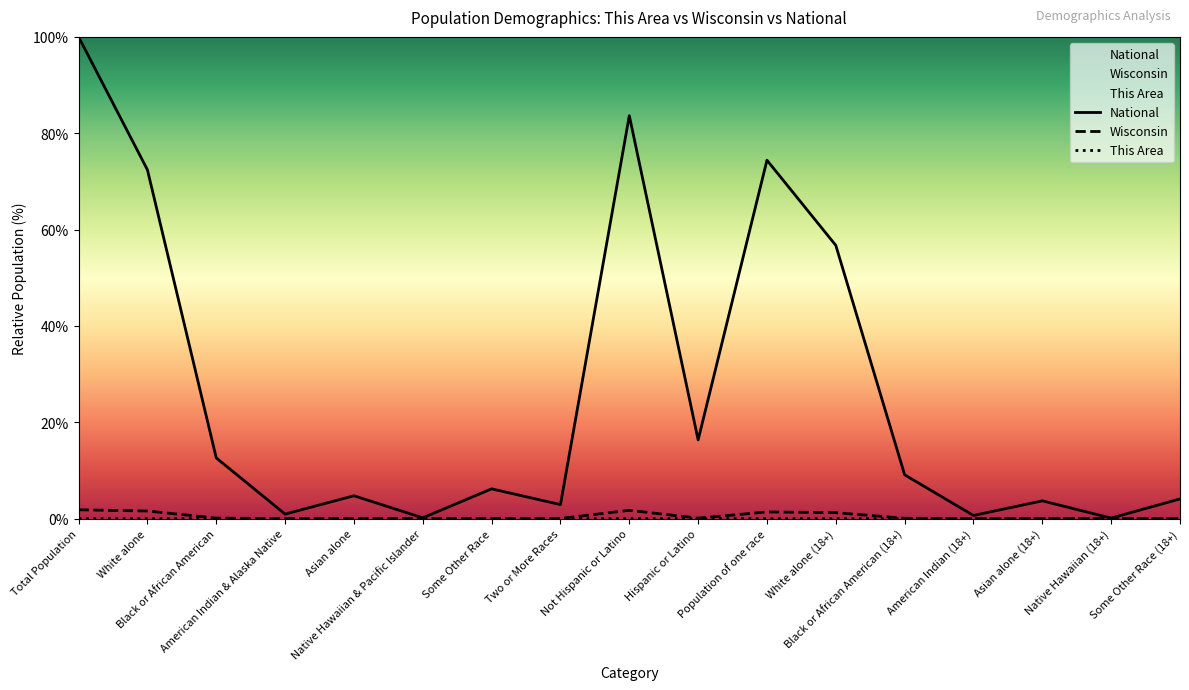

What is the label of the 15th point from the right?

Black or African American